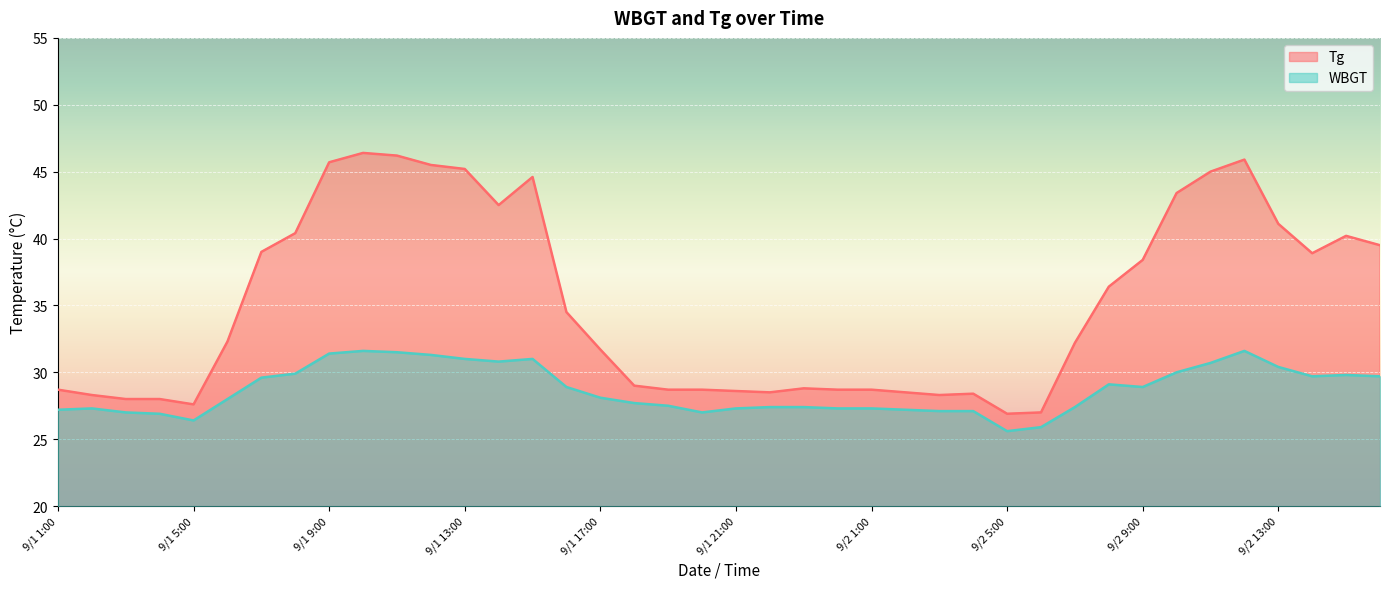

What is the sum of the Tg values at 9/2 12:00 and 9/1 10:00?

92.3